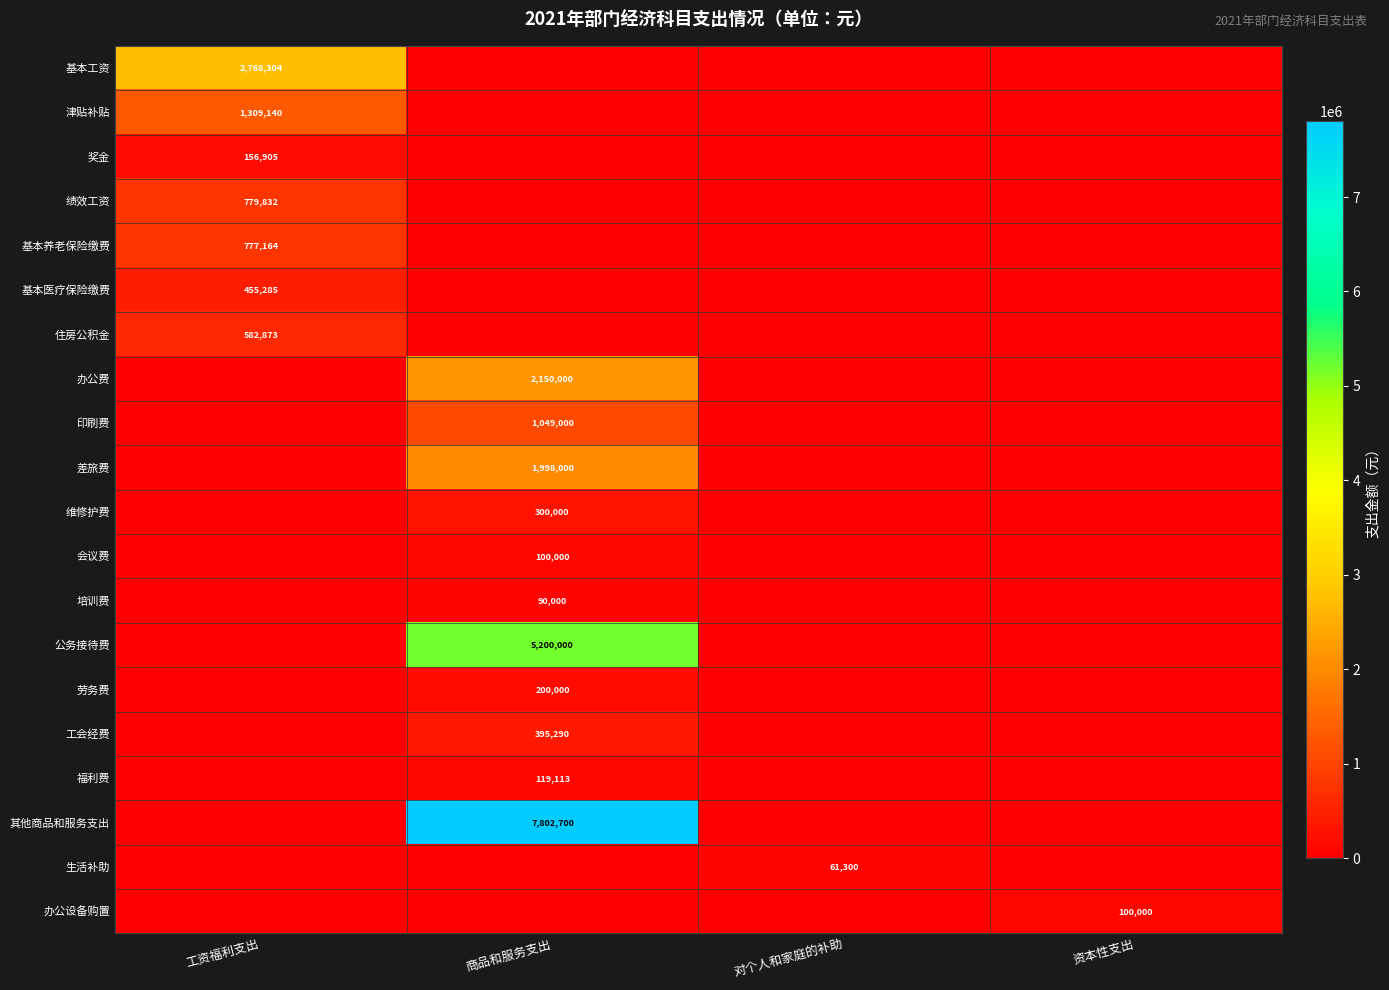

The value of 劳务费 at 商品和服务支出 is 277460. True or false?

False